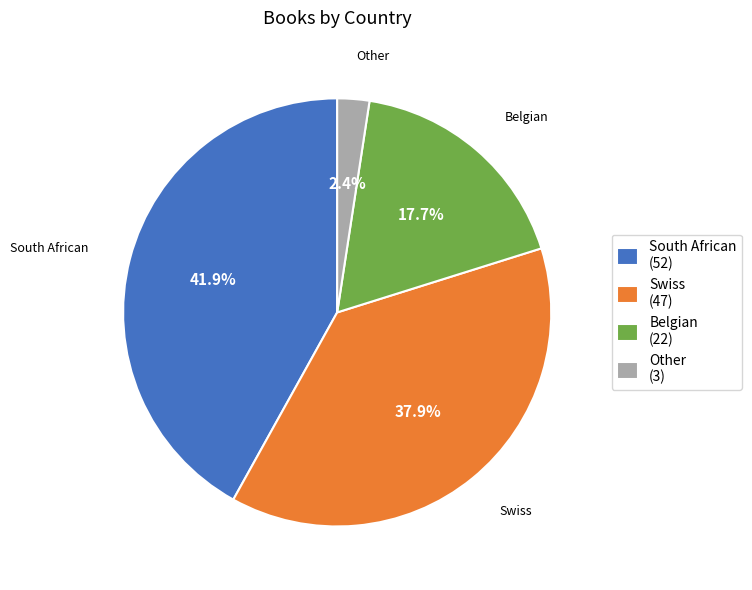

Rank the categories by value from highest to lowest.

South African, Swiss, Belgian, Other